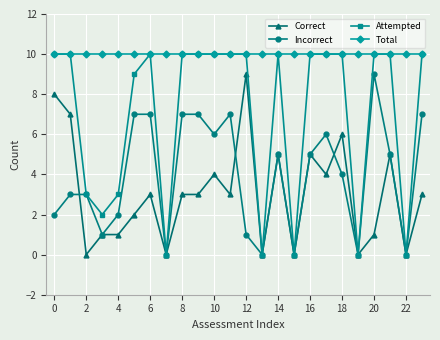

Which series has the largest total across all categories?

Total